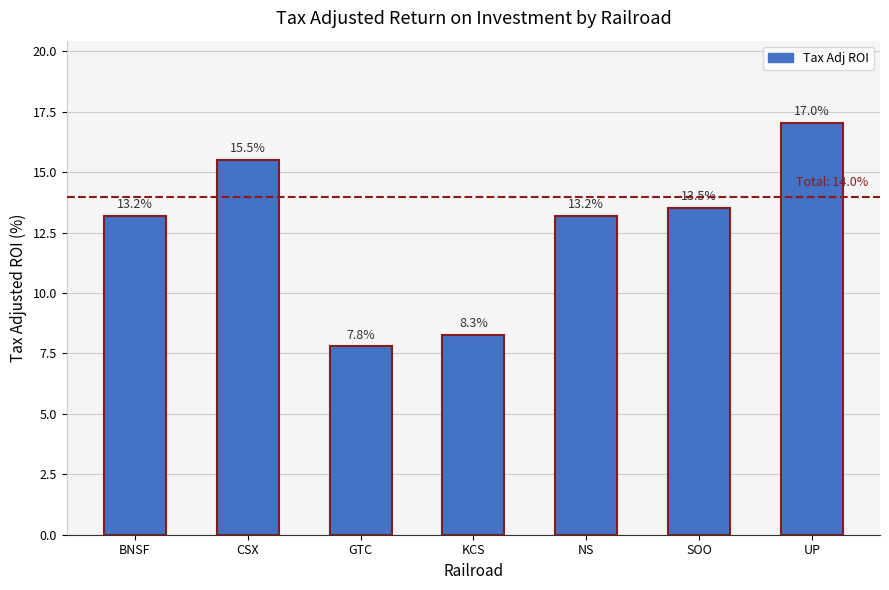

How many data points does each series have?

7